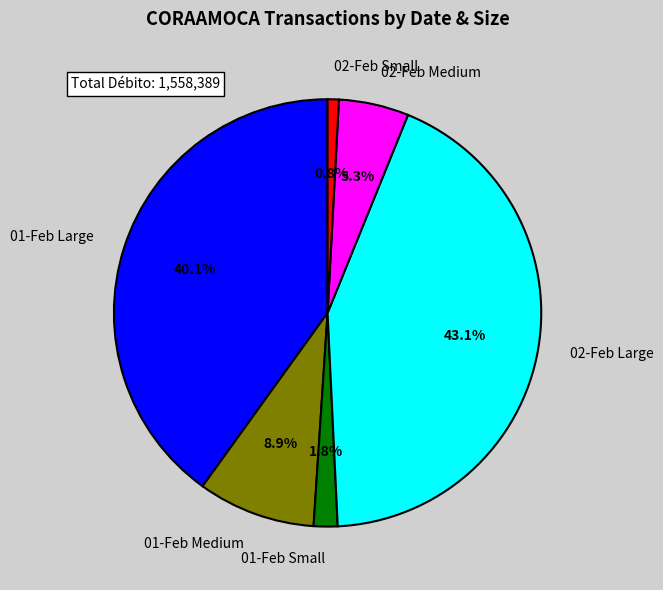

What percentage is NOT represented by 01-Feb Small?

98.2%